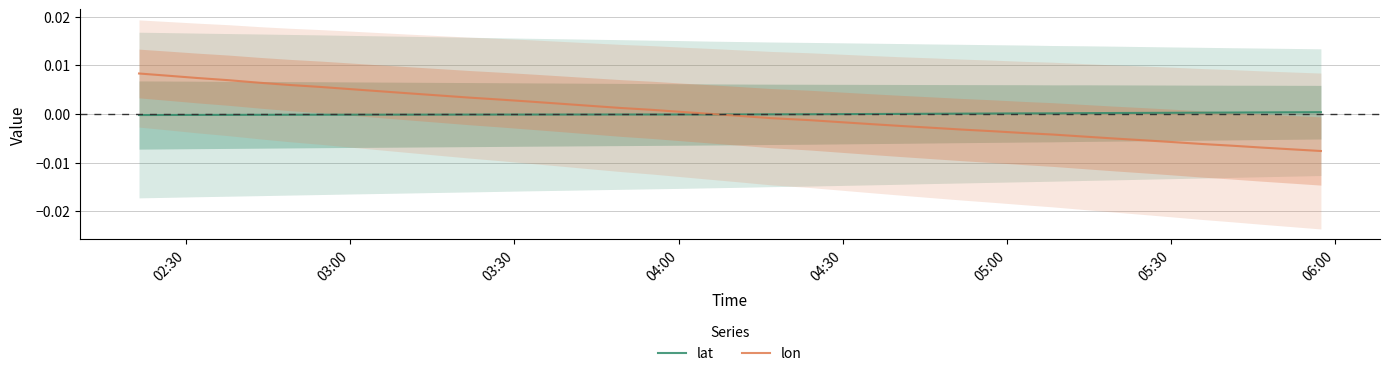

Is the value of lon at 39 greater than the value of lat at 32?

No